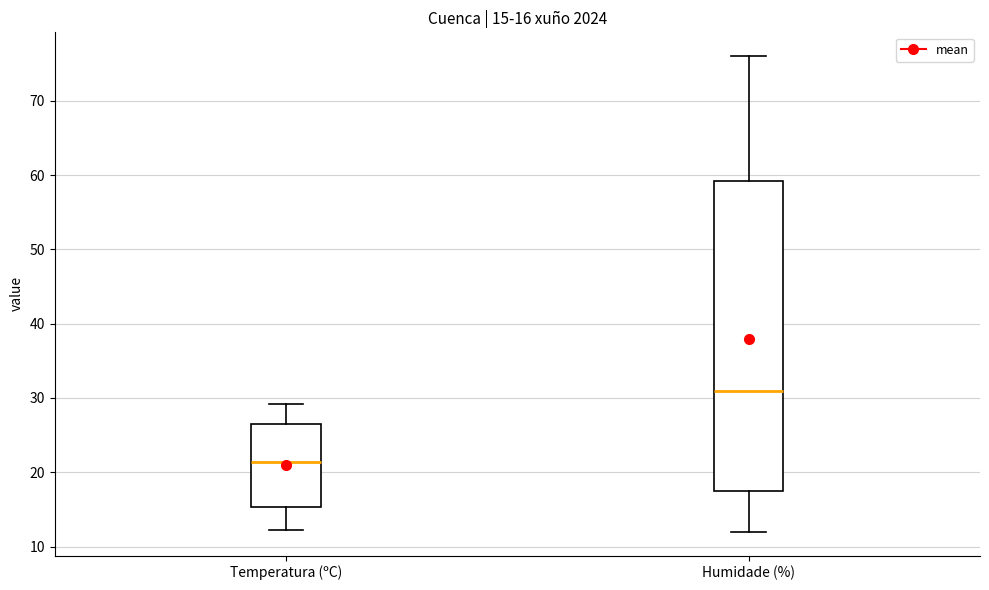

Which box is the tallest, from its lower edge to its upper edge?

Humidade (%)